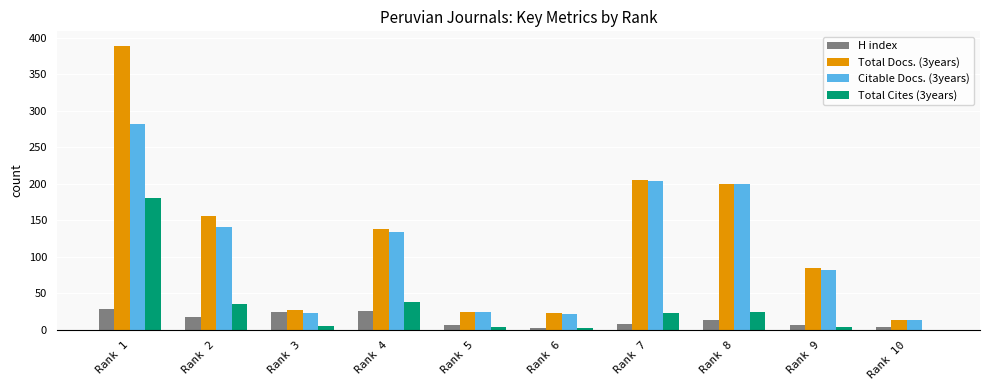

Between Rank 1 and Rank 2, which series saw the biggest shift?

Total Docs. (3years)